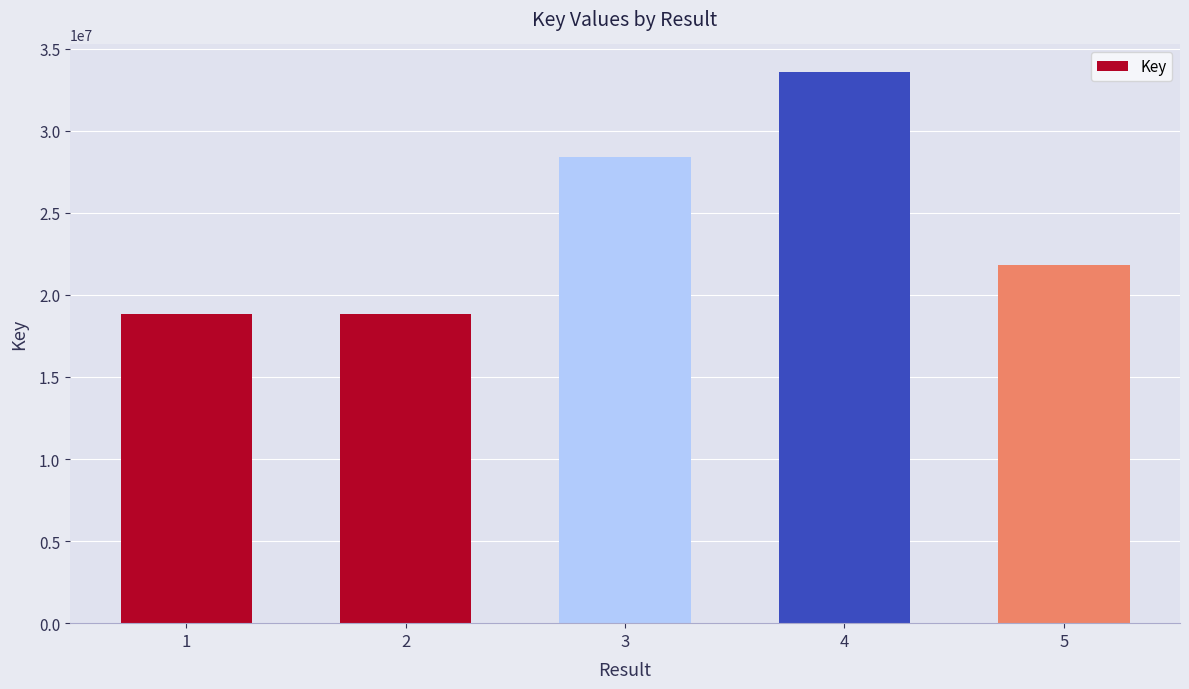

How many series are shown in this chart?

1